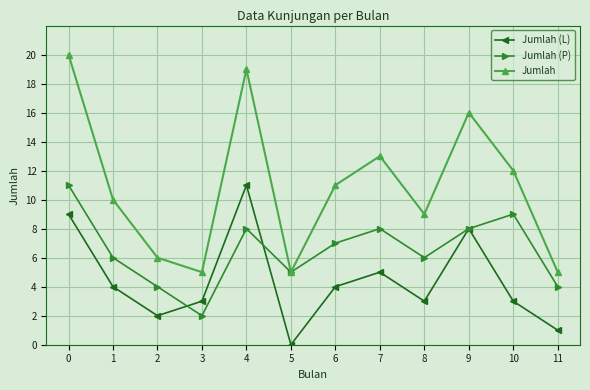

In Jumlah (L), how many points are higher than both neighbors (excluding endpoints)?

3